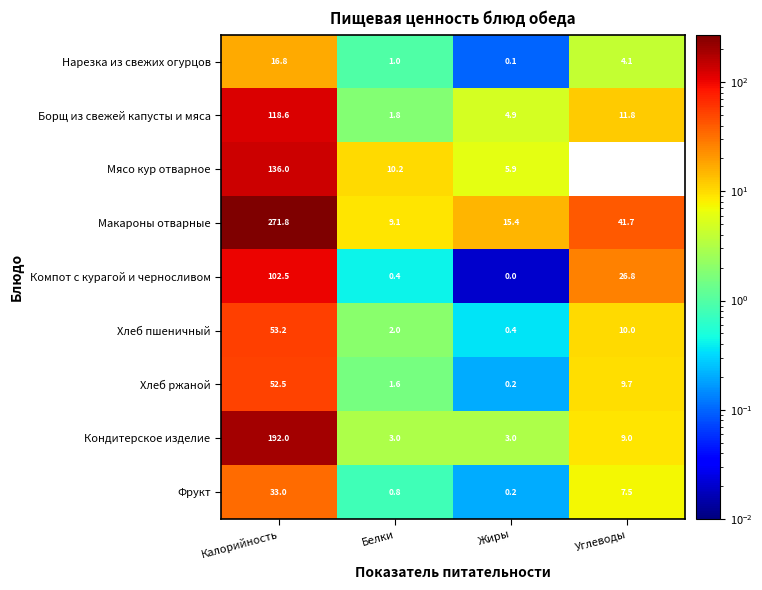

What is the total value across all series at Калорийность?

976.4